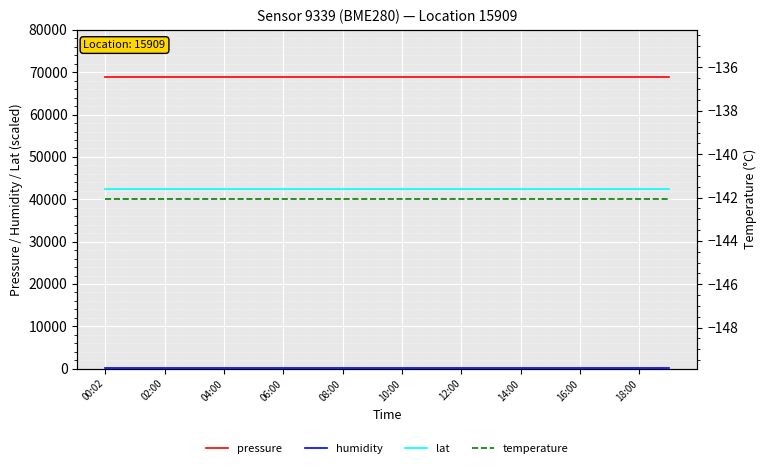

The pressure series shows 68959.5 at 02:00. True or false?

True